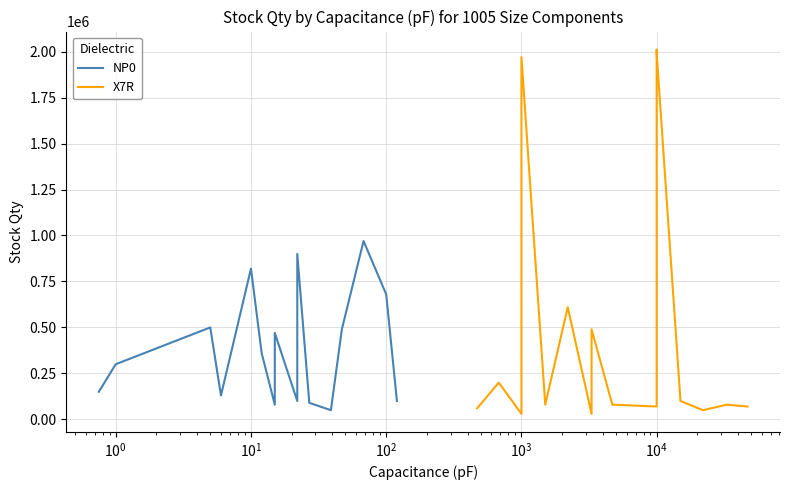

The X7R series shows 1099392 at 11. True or false?

False